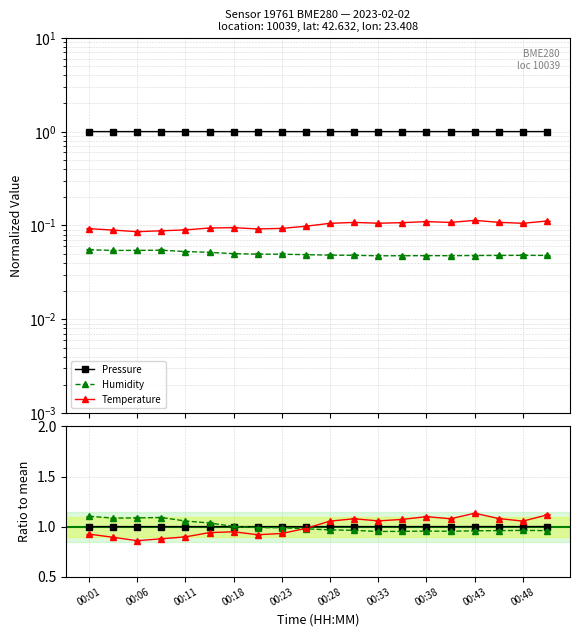

Between 14 and 17, which series saw the biggest shift?

temperature ratio